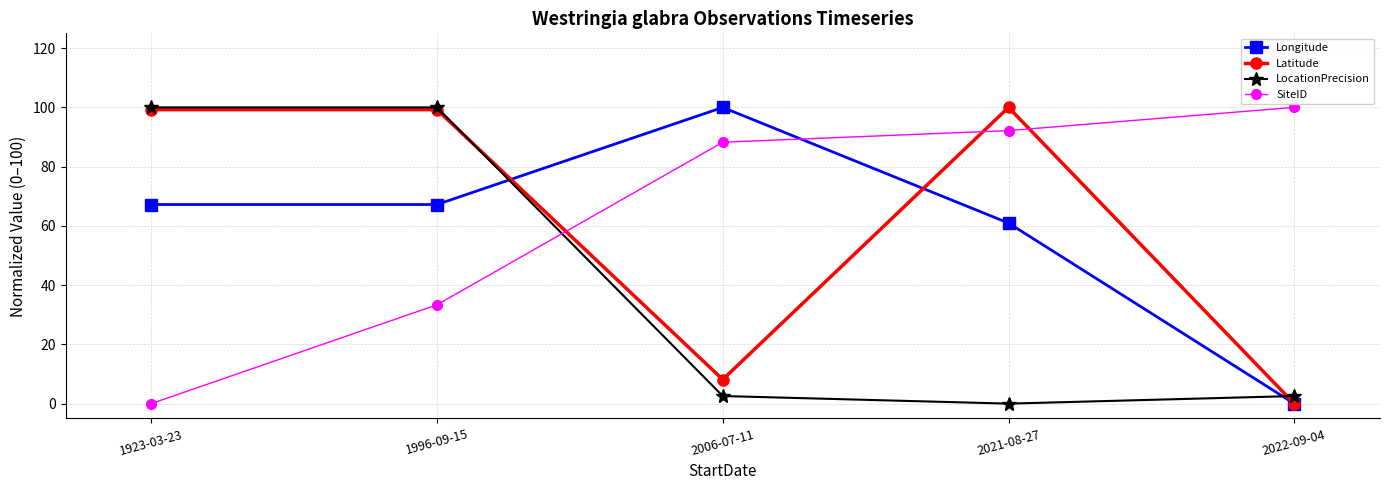

Reading left to right, what are all the values shown in this chart?

Longitude: 67.2	67.2	100.0	61.0	0.0
Latitude: 99.2	99.2	8.1	100.0	0.0
LocationPrecision: 100.0	100.0	2.6	0.0	2.6
SiteID: 0.0	33.4	88.2	92.2	100.0